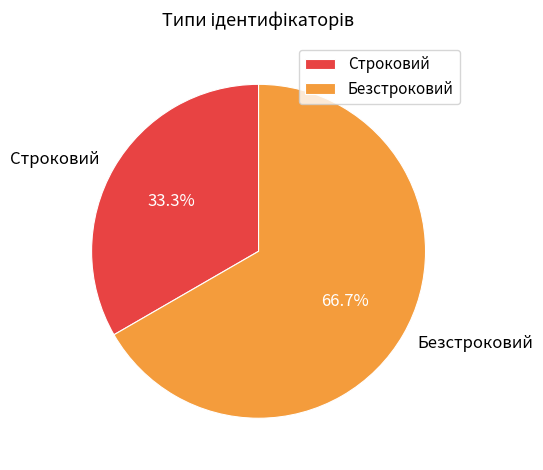

How many slices are in this pie chart?

2